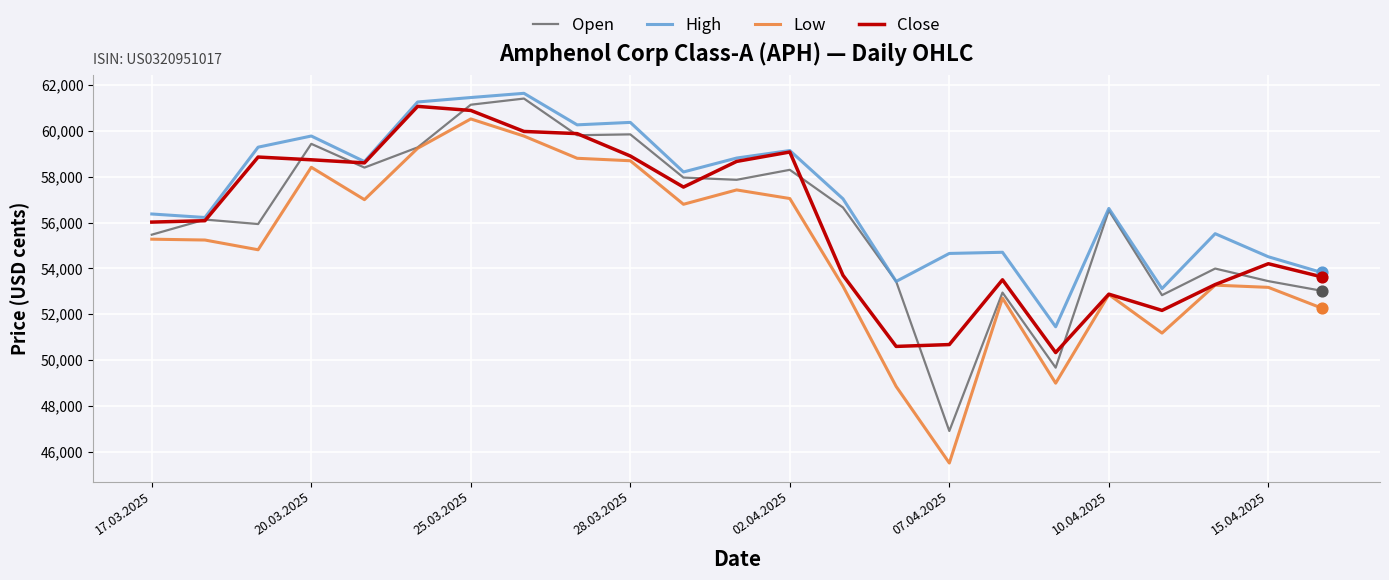

Which series has the largest total across all categories?

High